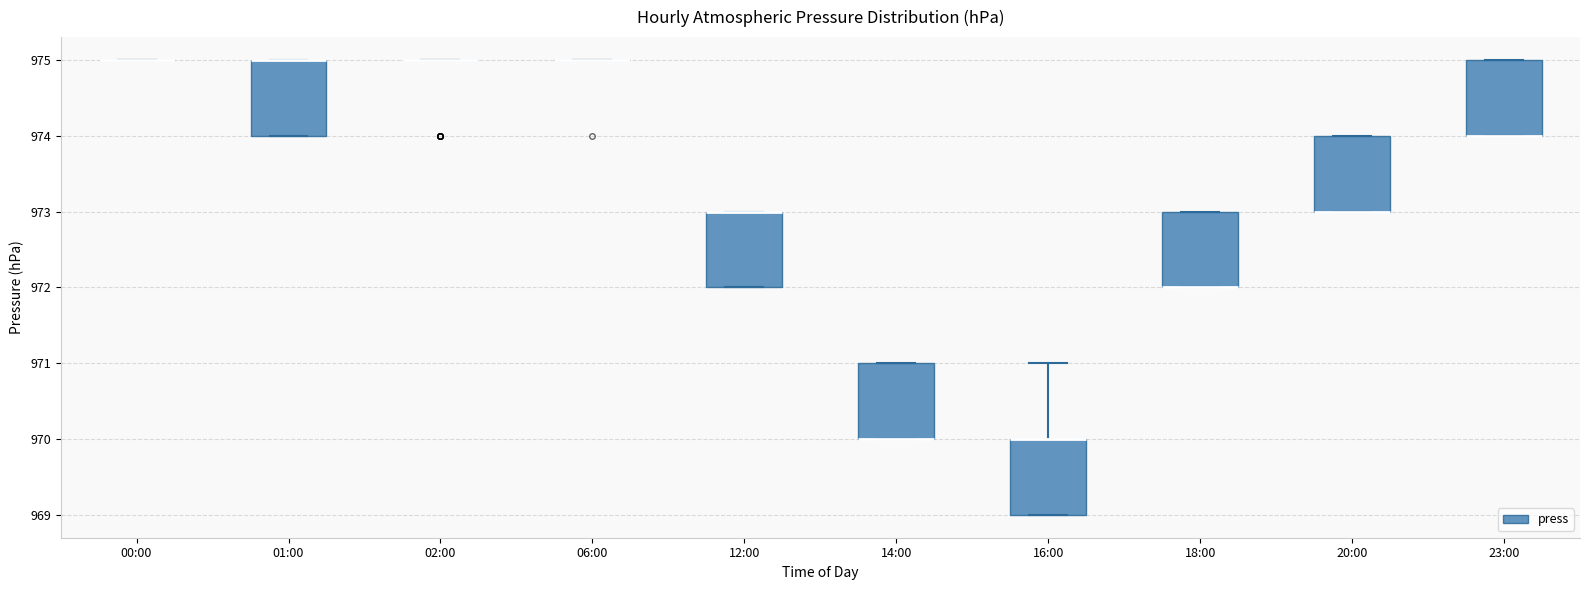

Where is the lower edge of the box for 14:00 on the y-axis? The values are not printed on the chart, so give them approximately, as read against the axis.

970